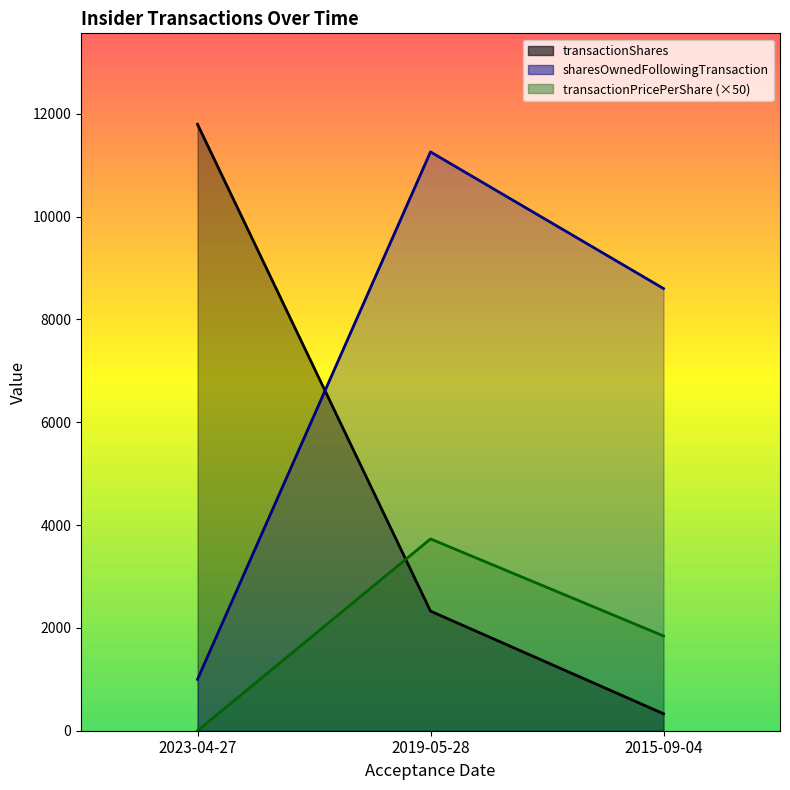

What position from the left is 2023-04-27?

1